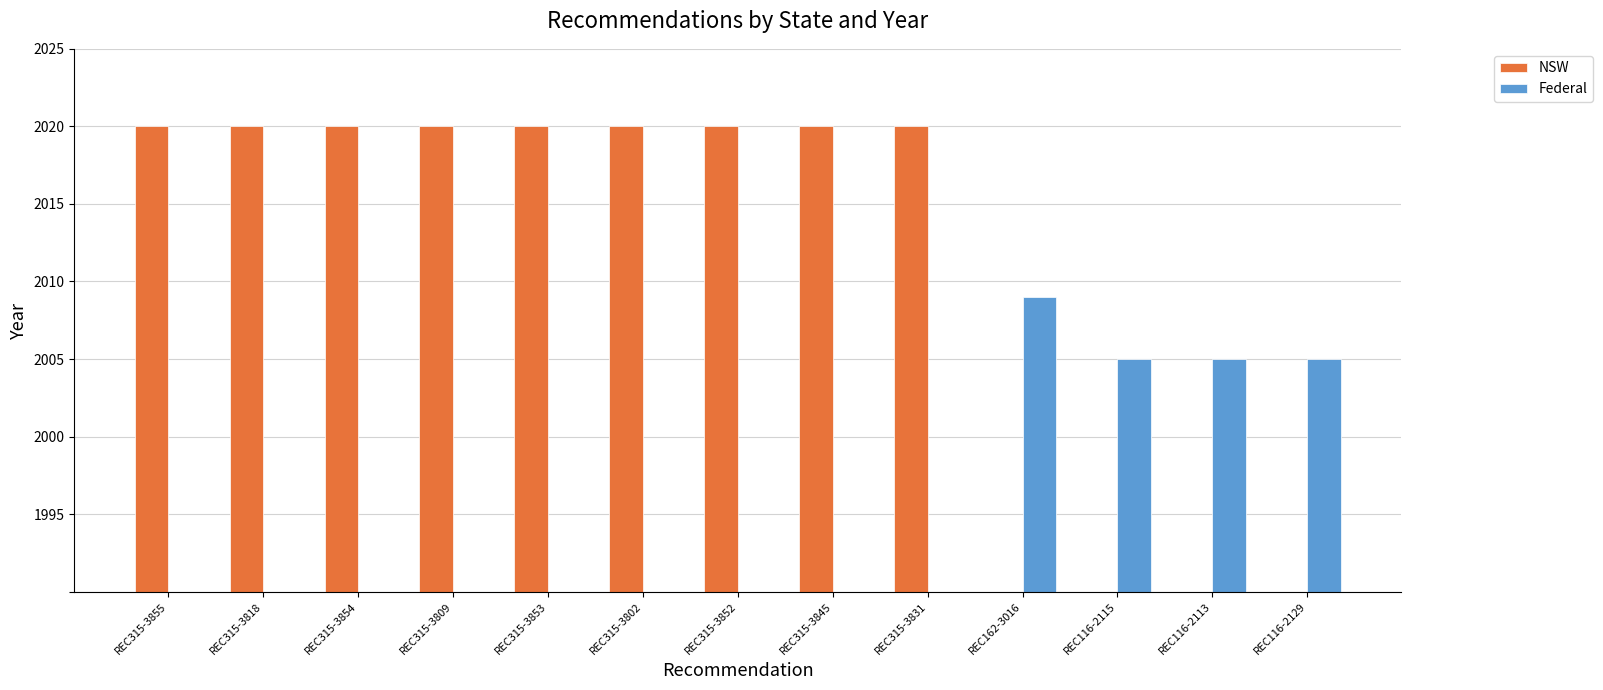

How many categories are shown in the chart?

13